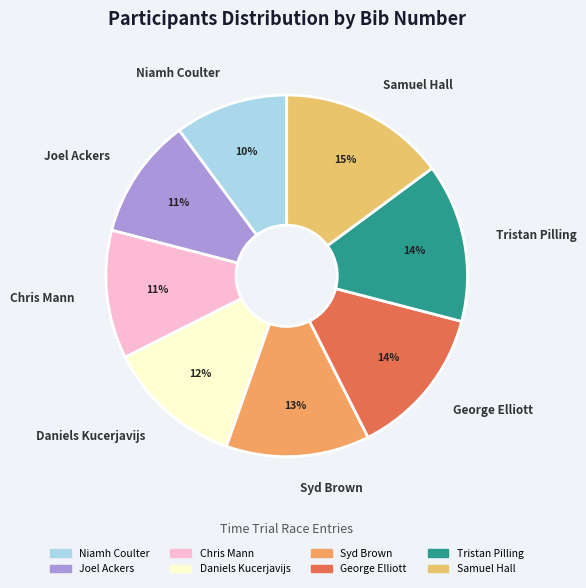

To the nearest percent, what portion does Tristan Pilling represent?

14%